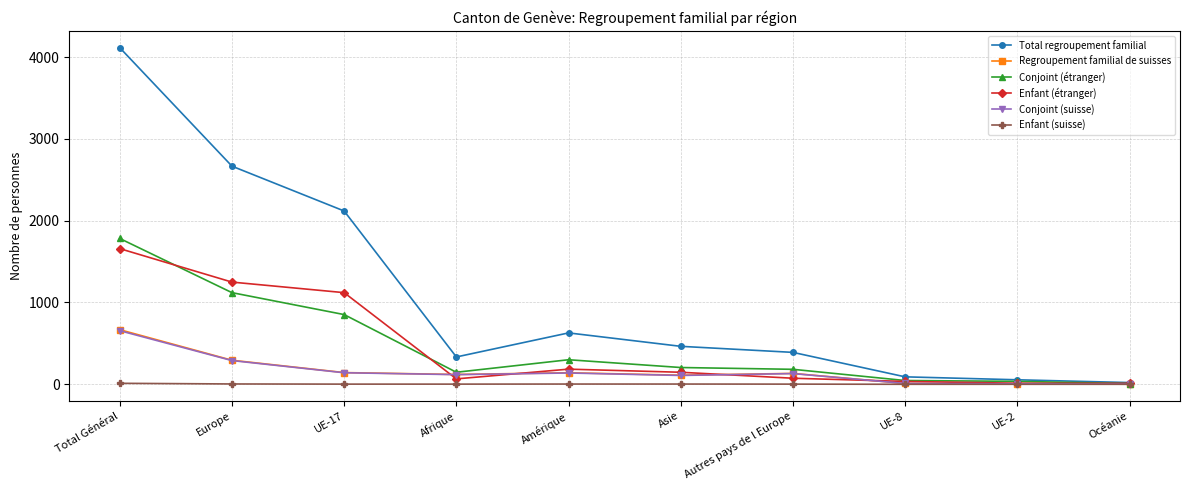

What position from the left is UE-8?

8